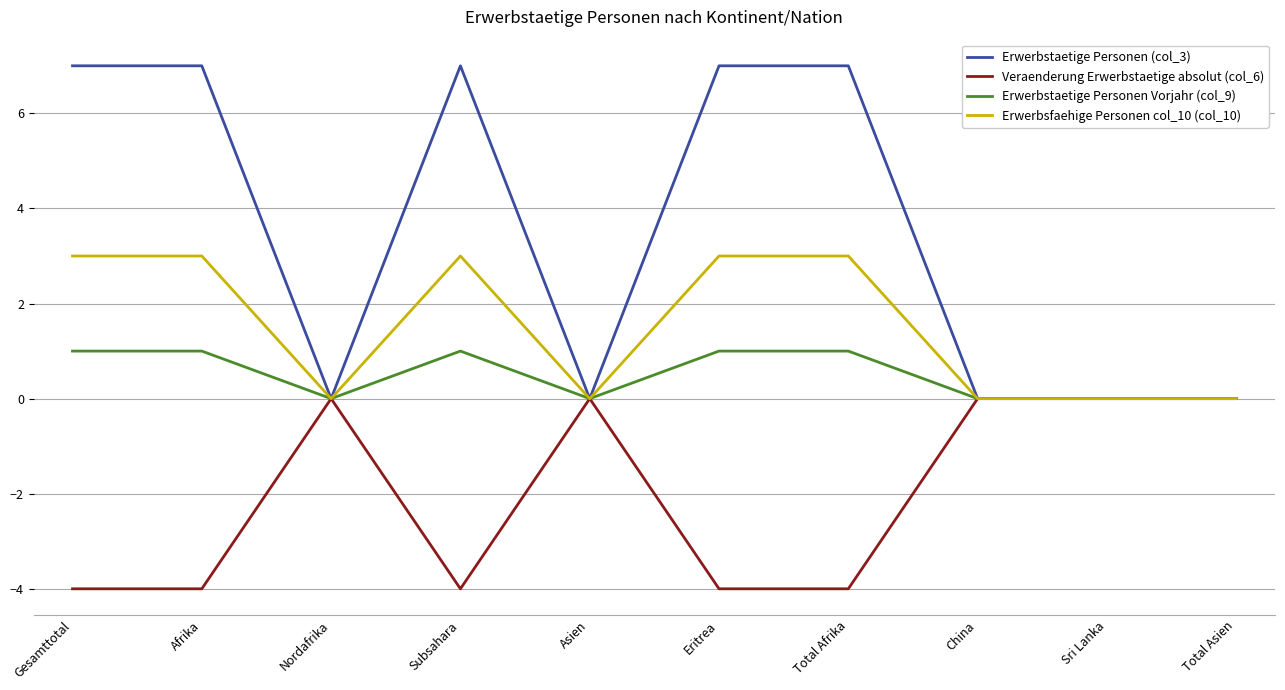

Rank the series at Subsahara from highest to lowest value.

Erwerbstaetige Personen (col_3), Erwerbsfaehige Personen col_10 (col_10), Erwerbstaetige Personen Vorjahr (col_9), Veraenderung Erwerbstaetige absolut (col_6)